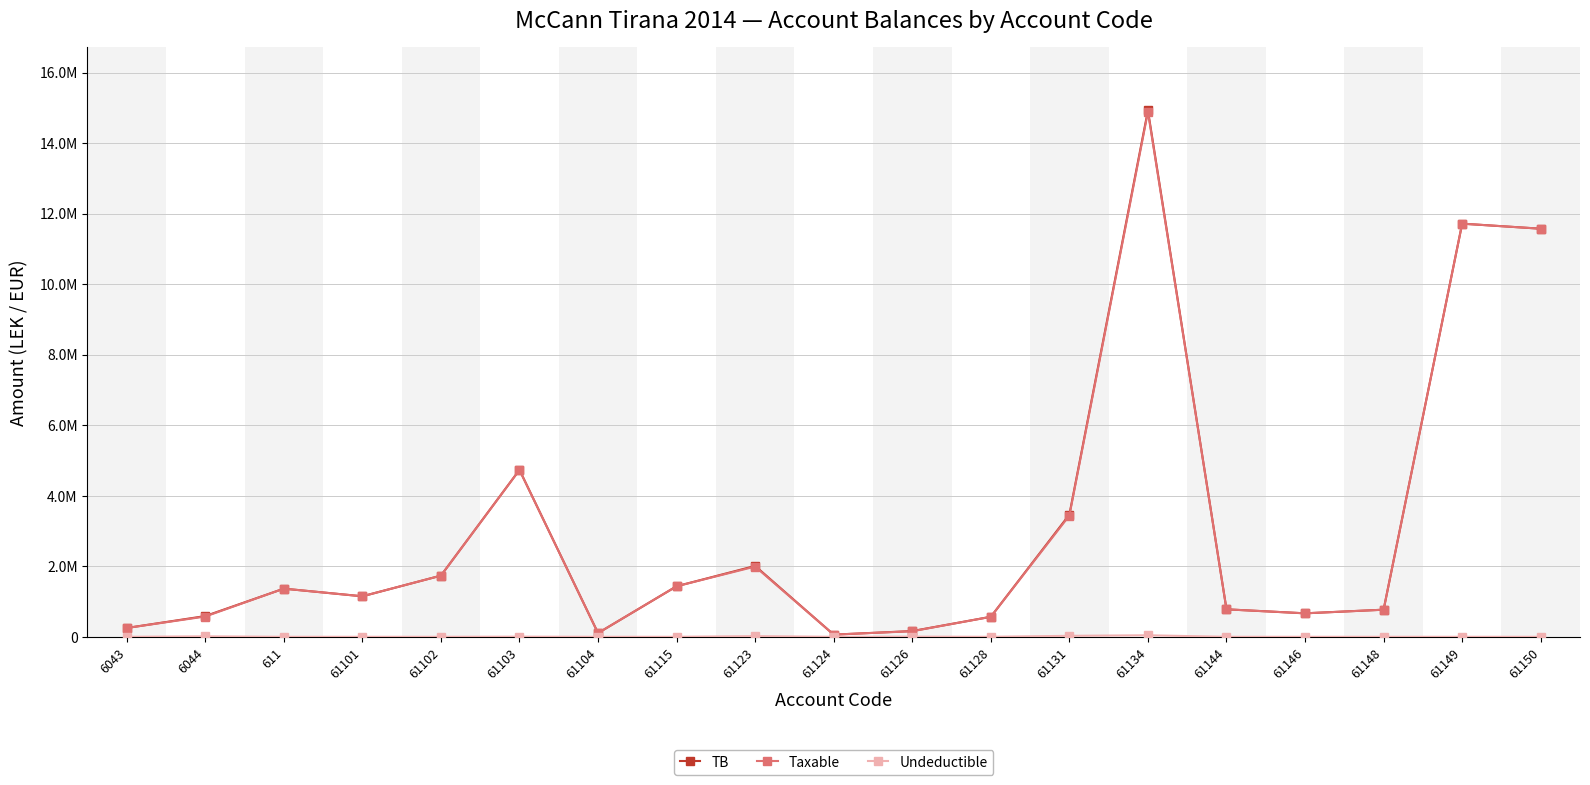

Is this an area chart (filled region under the line)?

No